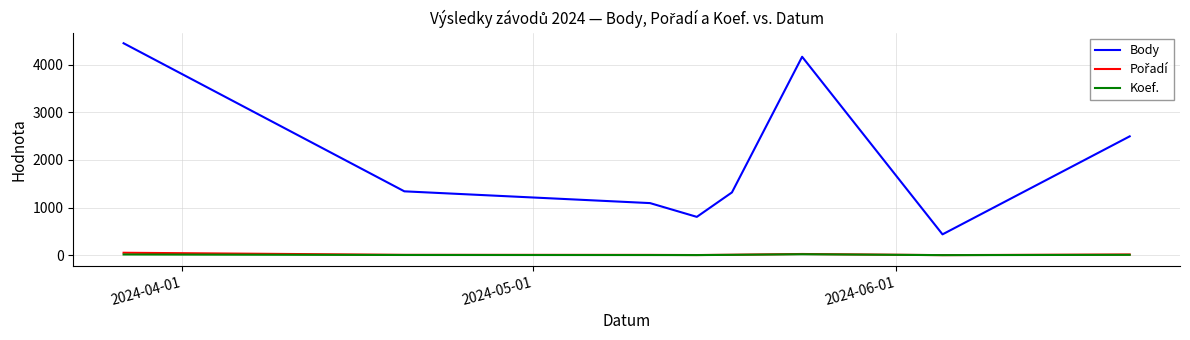

What is the greatest value displayed?

4448